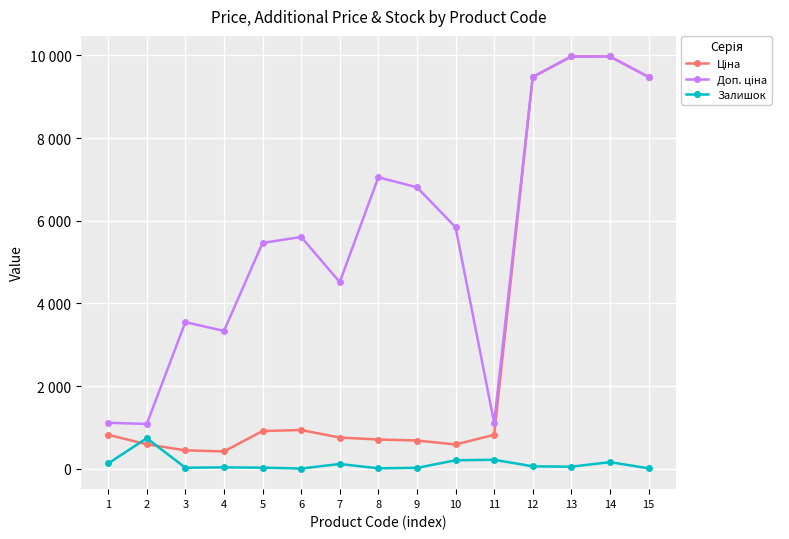

List the series in order of their peak value, lowest first.

Залишок, Ціна, Доп. ціна